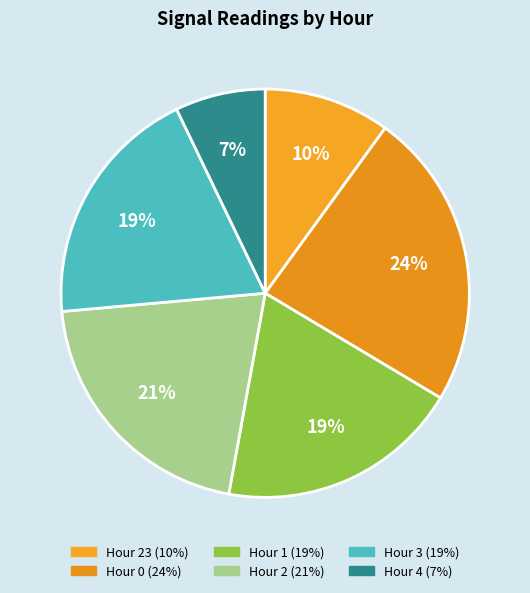

Which category has the biggest portion of the pie?

Hour 0